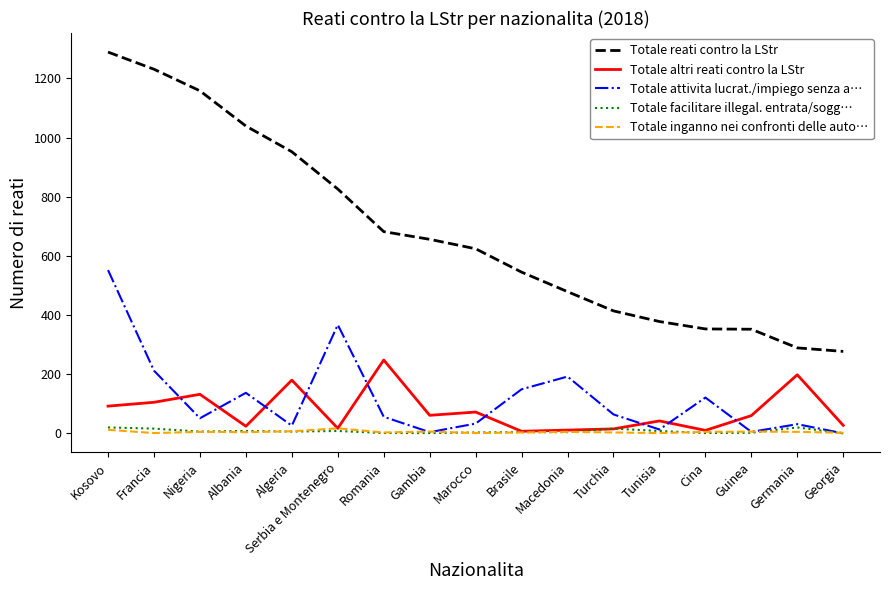

How many lines are shown in the chart?

5